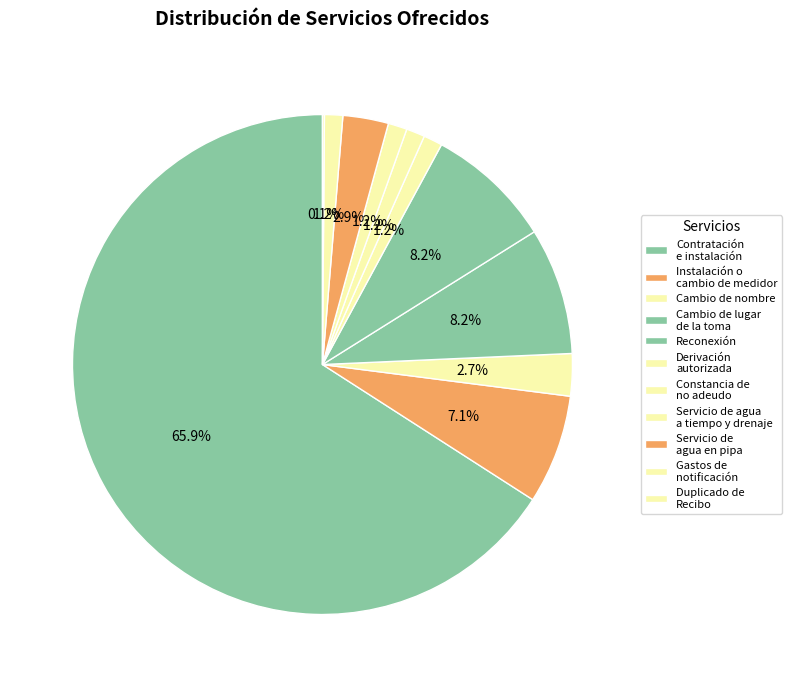

To the nearest percent, what is the difference between the largest and smallest slice percentages?

66%